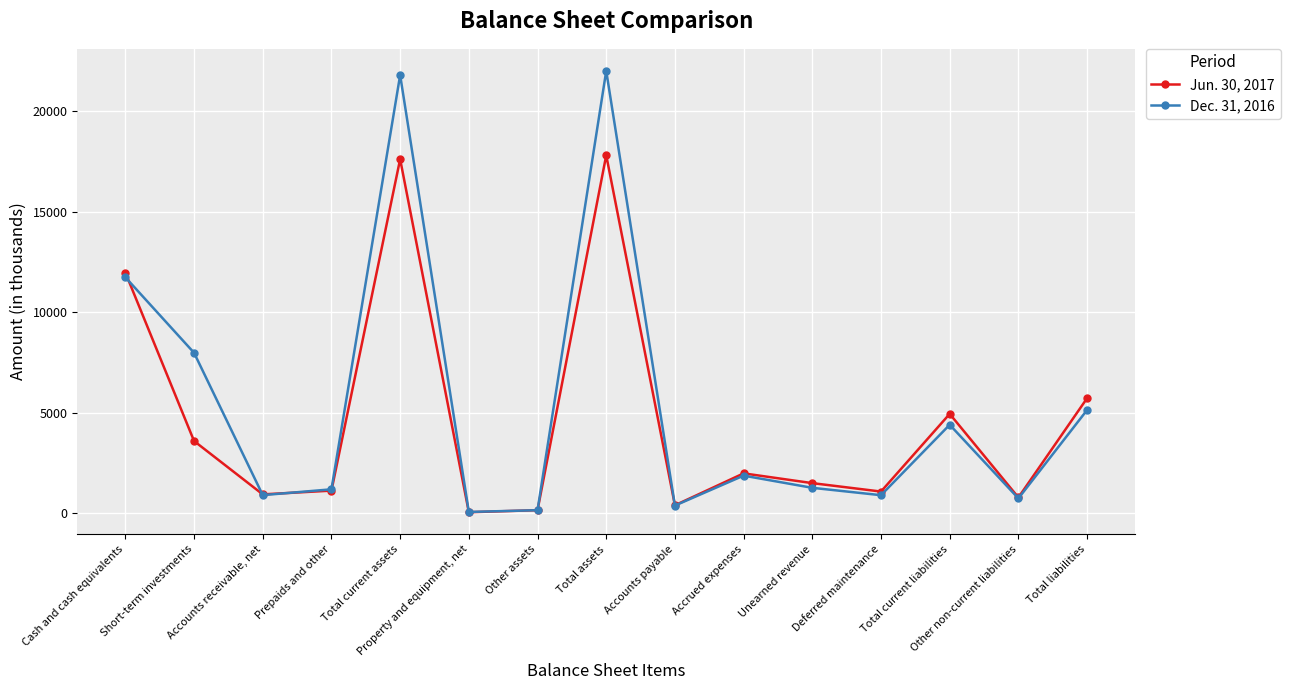

Is the value of Jun. 30, 2017 at Accounts receivable, net greater than the value of Dec. 31, 2016 at Short-term investments?

No